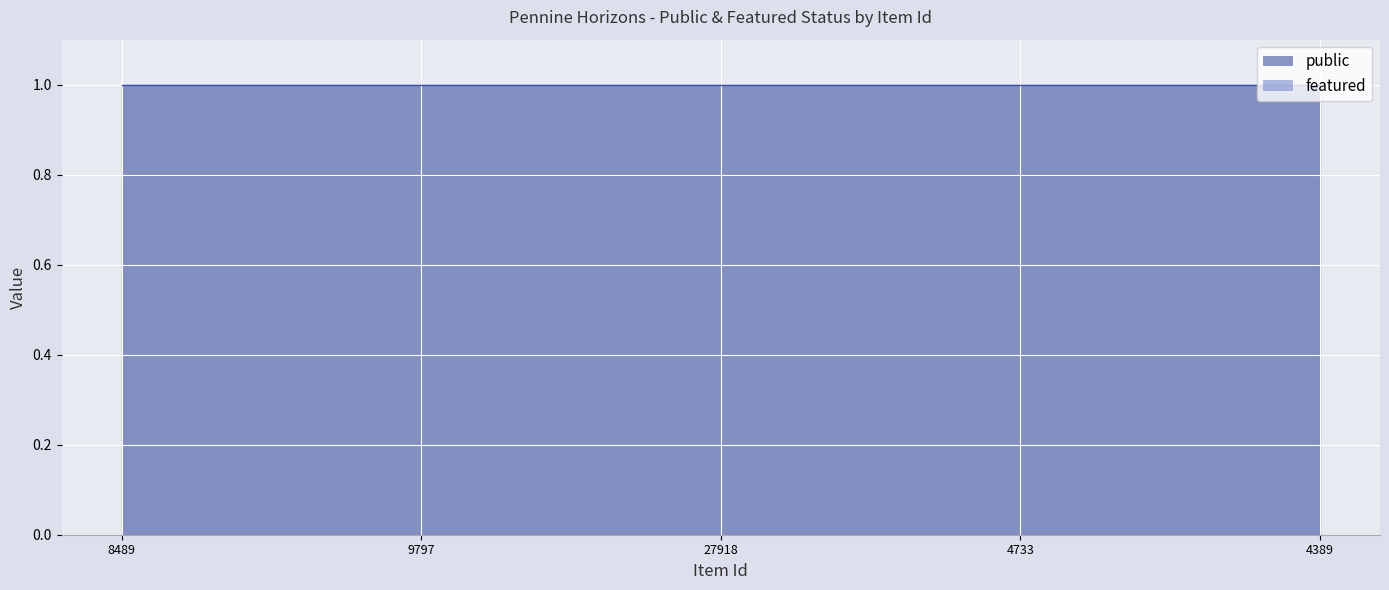

At 27918, list the series in order from largest to smallest.

public, featured